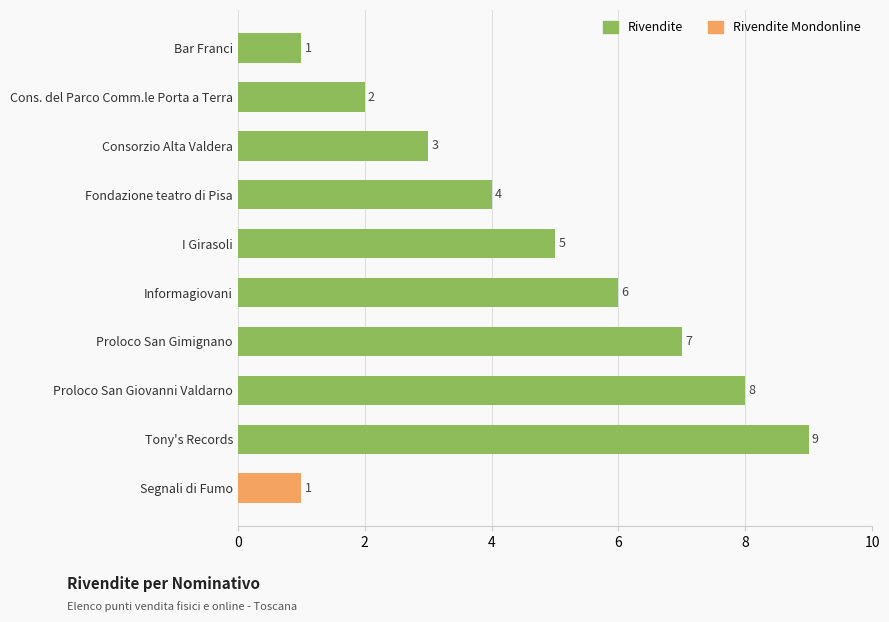

What position from the top is Cons. del Parco Comm.le Porta a Terra?

2